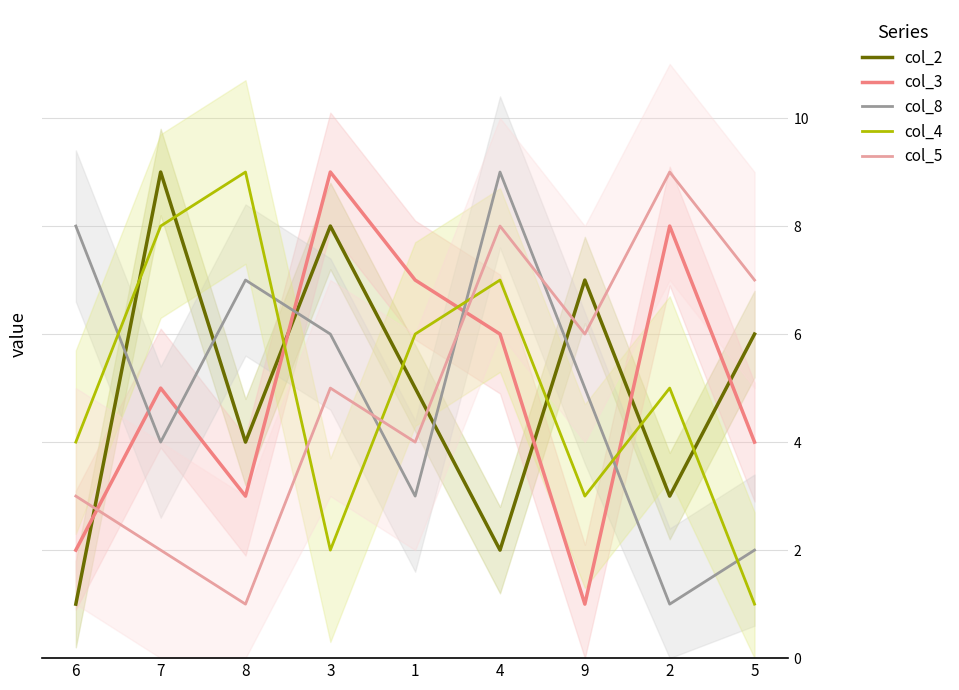

True or false: col_2 has a value of 4 at 3.

False